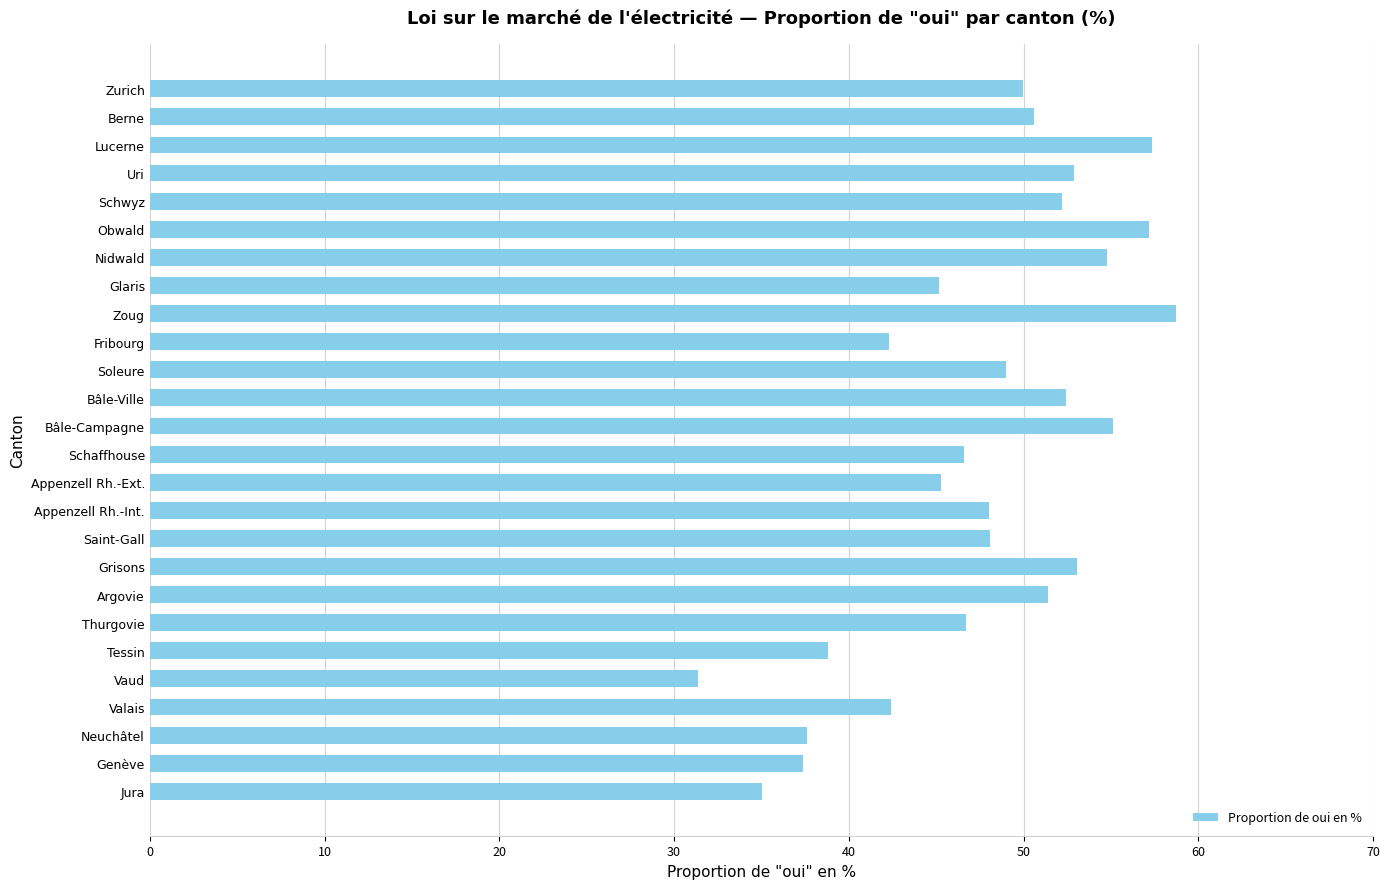

Which label corresponds to the largest value in the chart?

Zoug